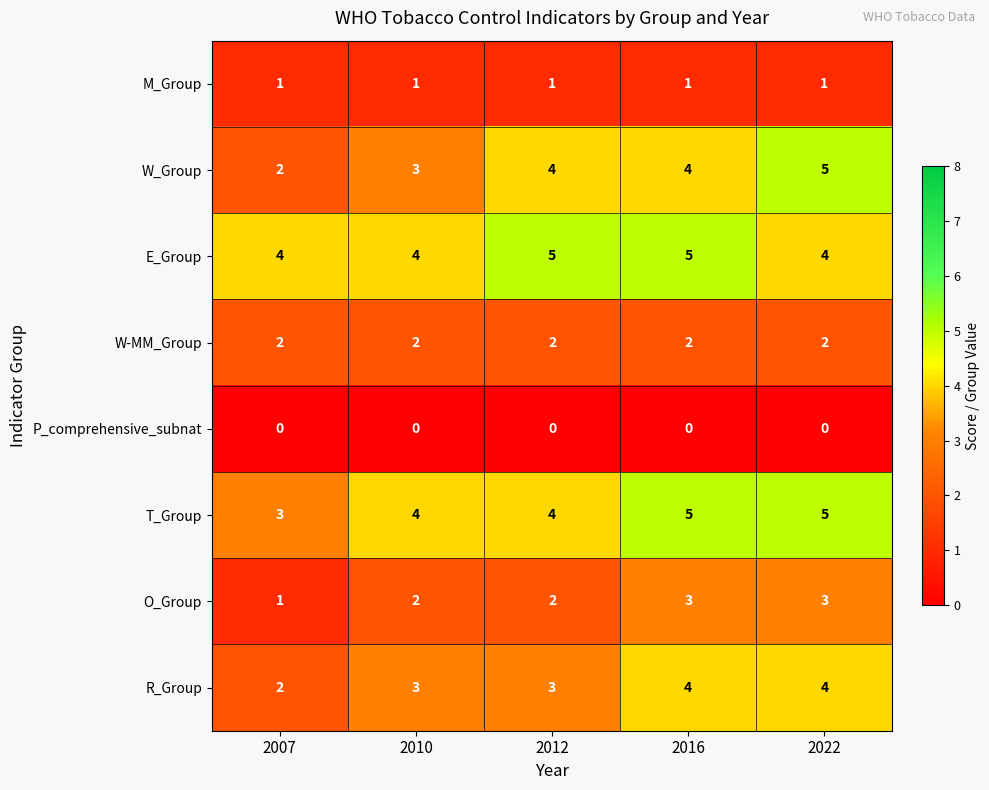

What is the spread (max minus min) of values at 2012?

5